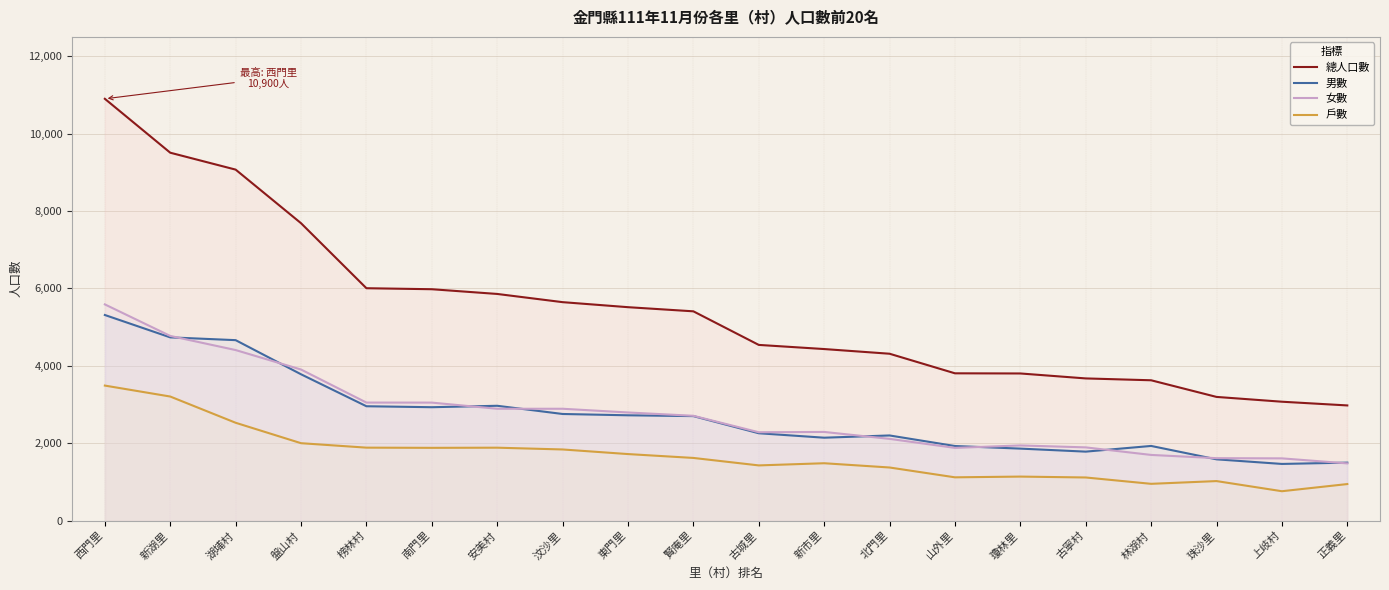

Is the value of 戶數 at 盤山村 greater than the value of 女數 at 汶沙里?

No